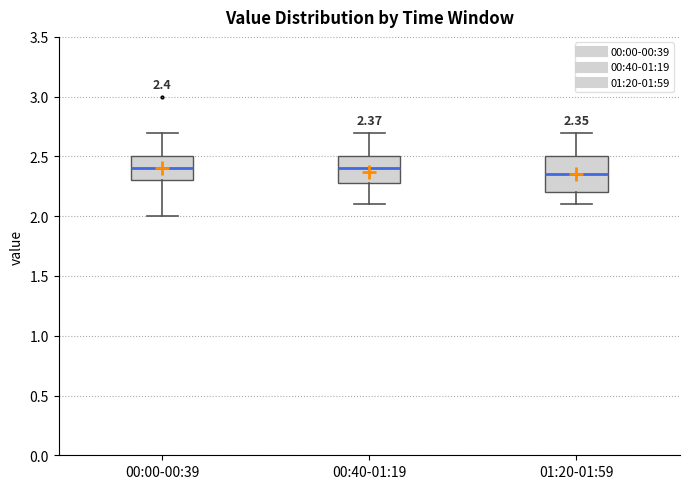

Which box has the lowest median line?

01:20-01:59